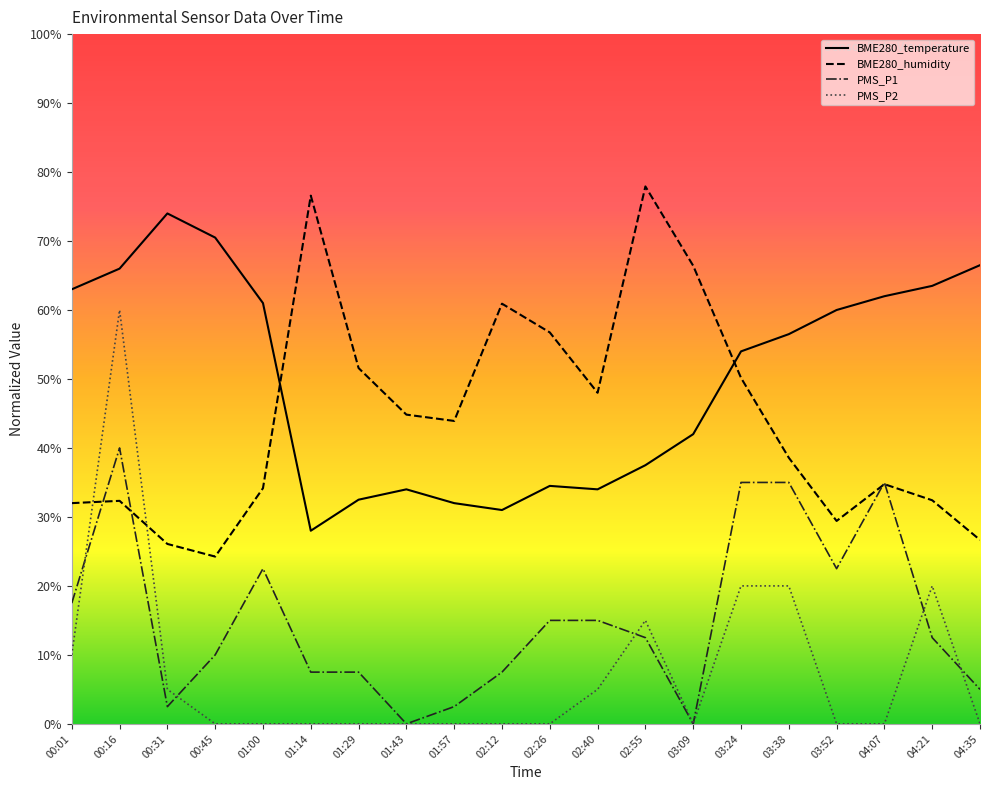

Is the value of BME280_temperature at 01:29 greater than the value of PMS_P1 at 01:43?

Yes